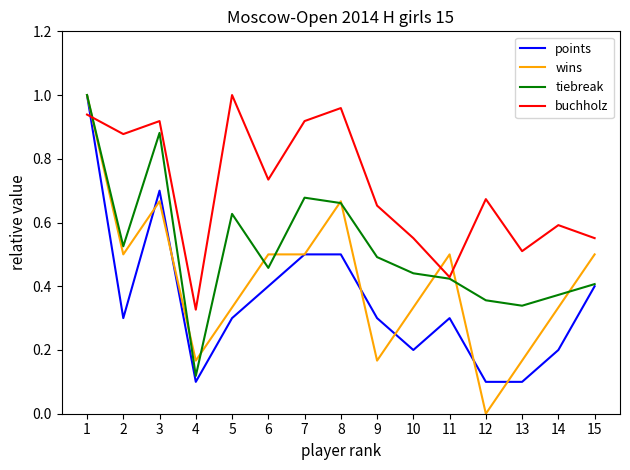

True or false: tiebreak has more than 0 points higher than both neighbors.

True